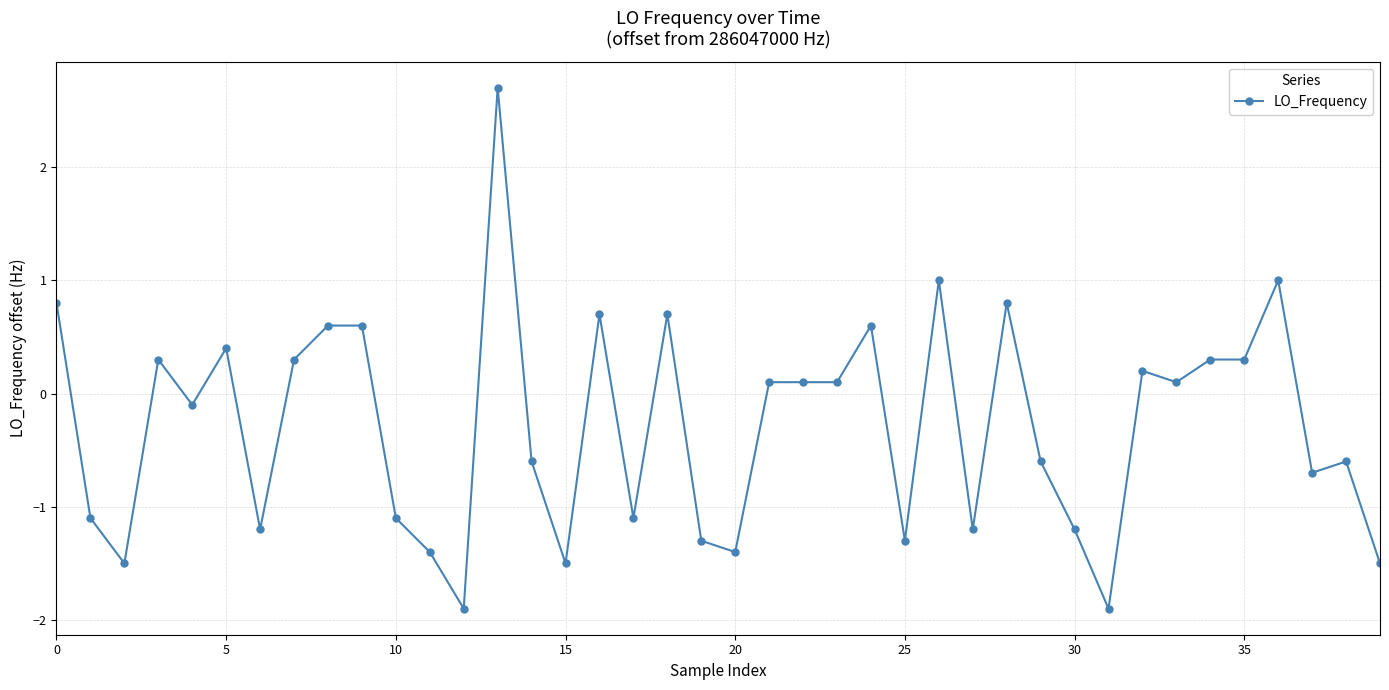

Reading right to left, transcribe all the data shown in this chart.

-1.5	-0.6	-0.7	1.0	0.3	0.3	0.1	0.2	-1.9	-1.2	-0.6	0.8	-1.2	1.0	-1.3	0.6	0.1	0.1	0.1	-1.4	-1.3	0.7	-1.1	0.7	-1.5	-0.6	2.7	-1.9	-1.4	-1.1	0.6	0.6	0.3	-1.2	0.4	-0.1	0.3	-1.5	-1.1	0.8